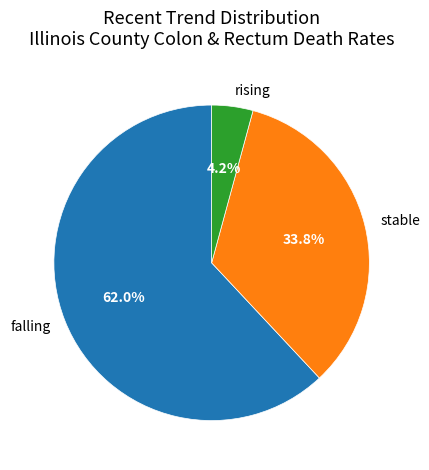

Count the number of slices in the pie.

3